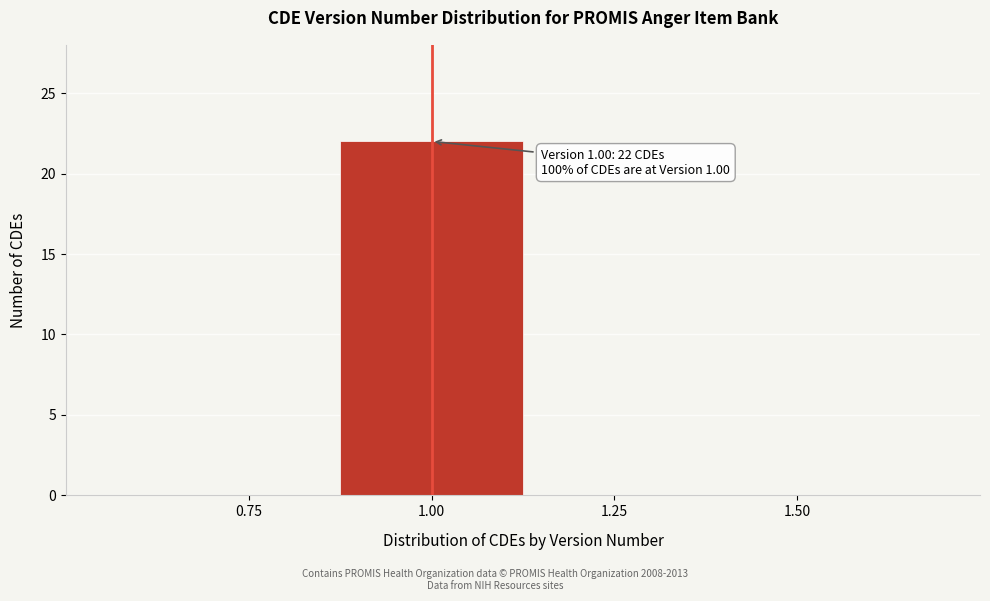

Over which range of the x-axis is the bar tallest?

0.875 to 1.125